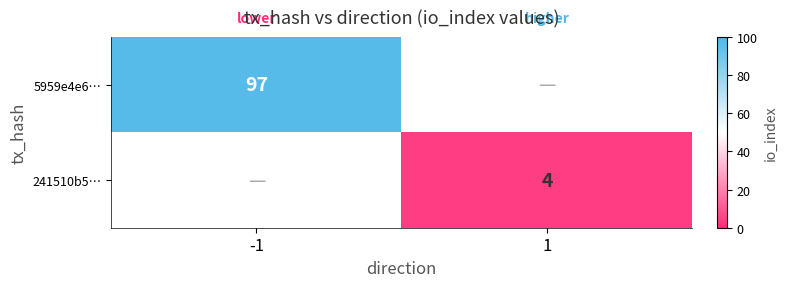

The value of 5959e4e6… at -1 is 59. True or false?

False